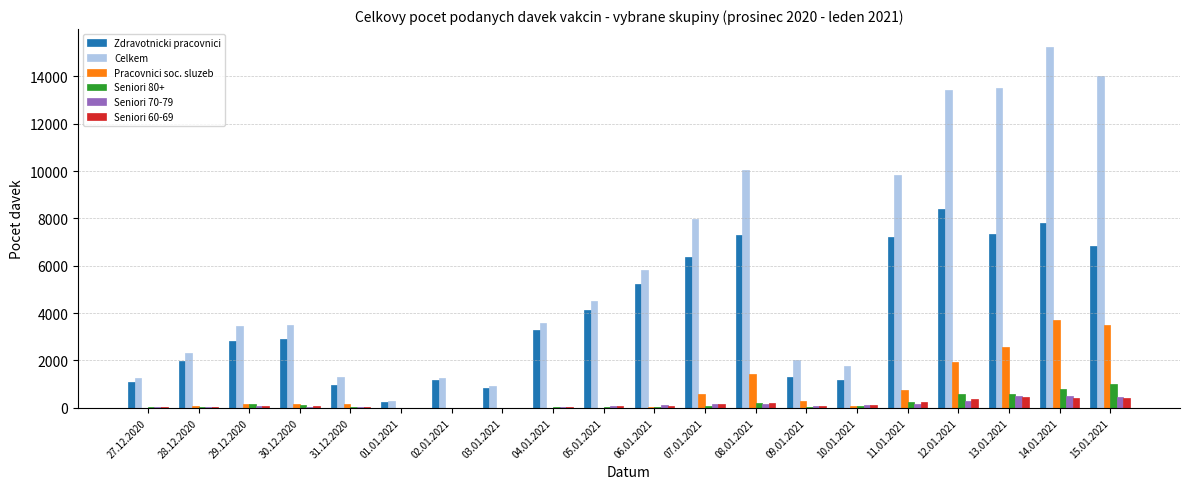

What are all the series names shown in the legend?

Zdravotnicki pracovnici, Celkem, Pracovnici soc. sluzeb, Seniori 80+, Seniori 70-79, Seniori 60-69